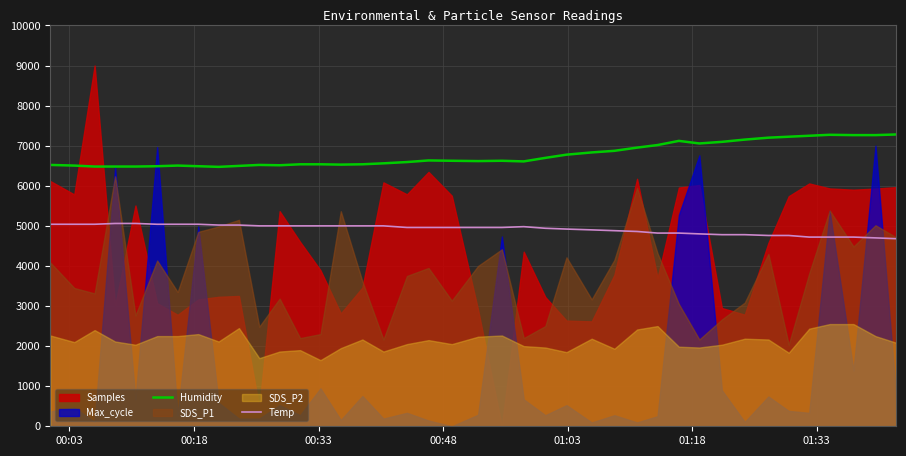

True or false: Temp and Humidity cross at least once.

False